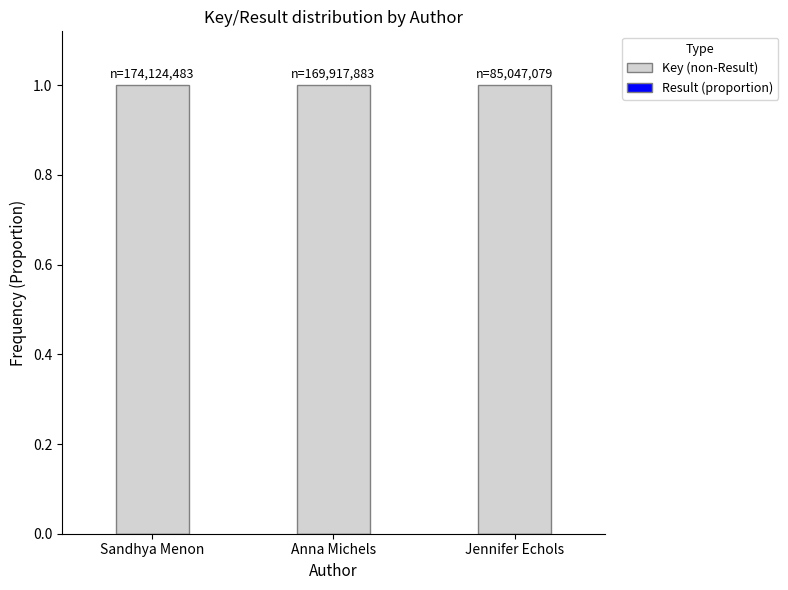

What is the label of the 2nd bar from the left?

Anna Michels